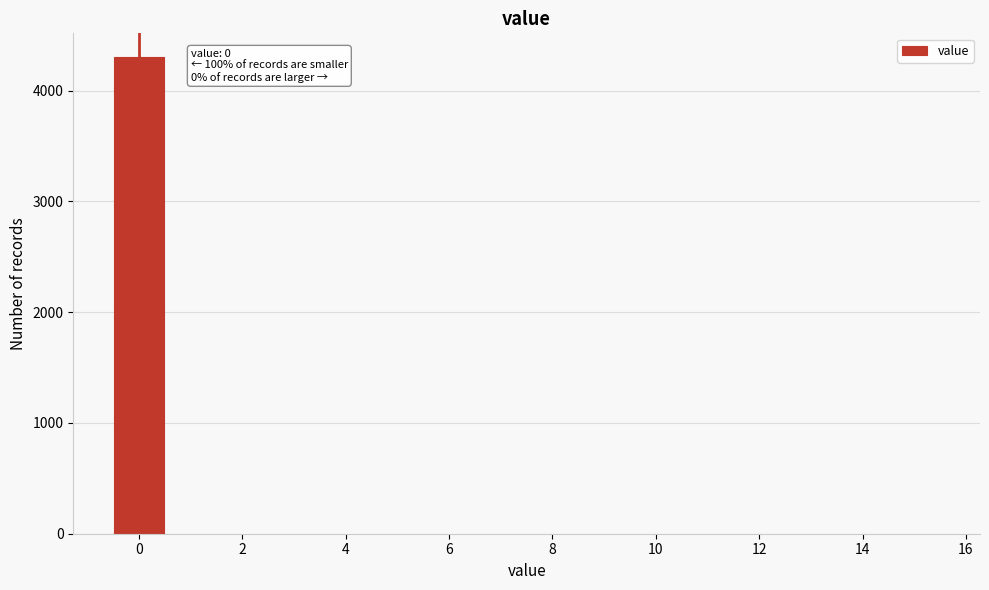

Which range on the x-axis has the tallest bar?

-0.5 to 0.5